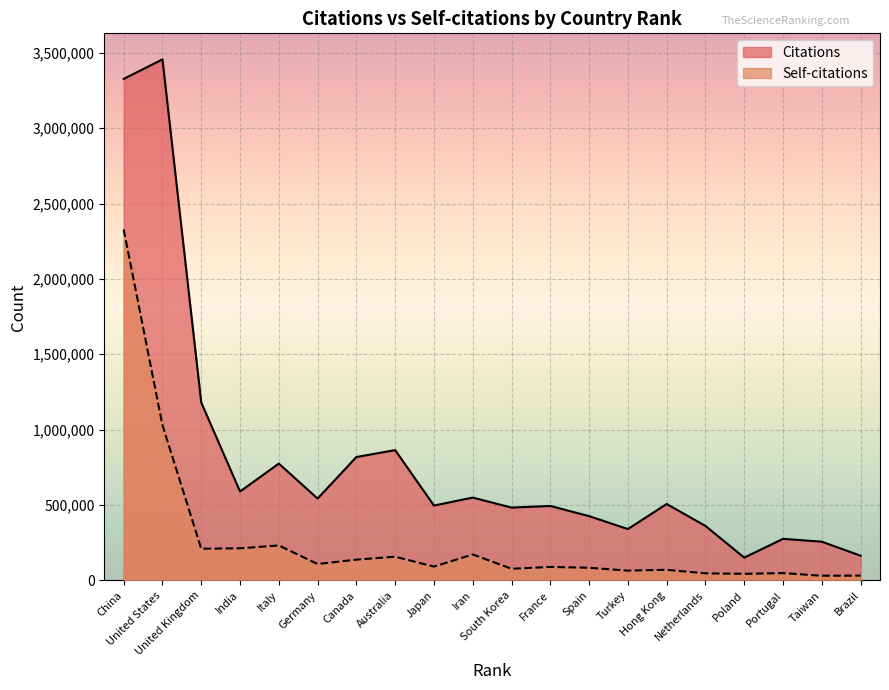

The Self-citations series shows 31480 at Brazil. True or false?

True